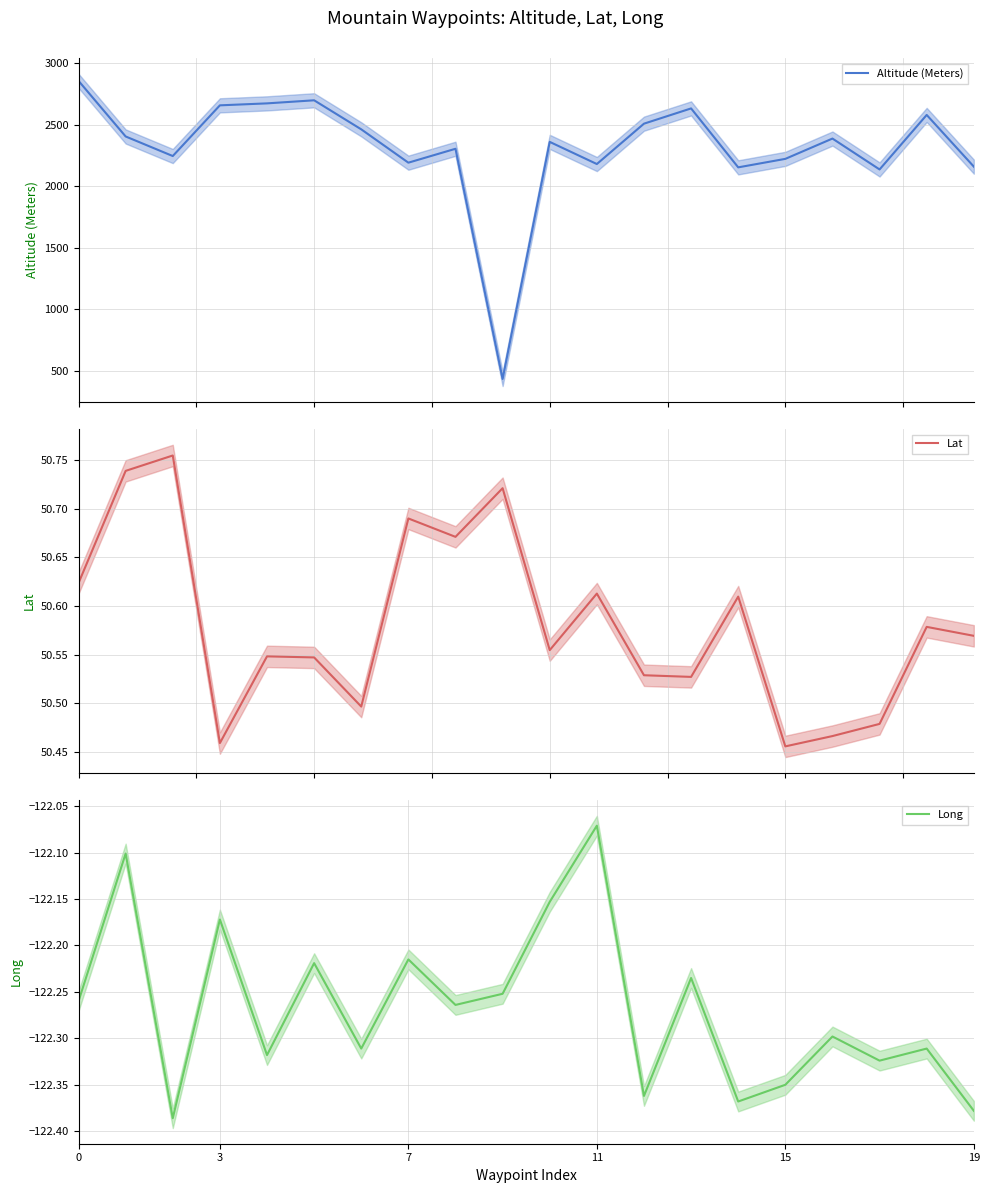

In Altitude (Meters), how many points are higher than both neighbors (excluding endpoints)?

6